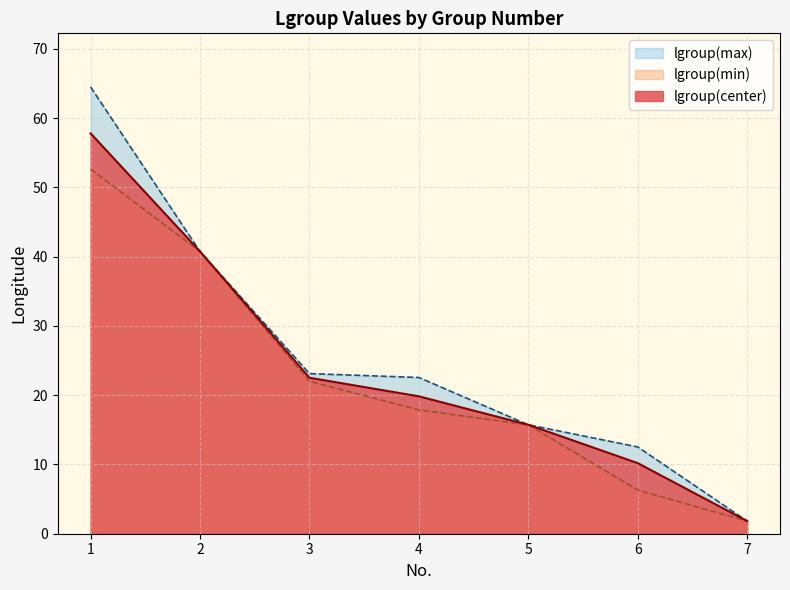

How many data points in lgroup(center) are less than 19?

3